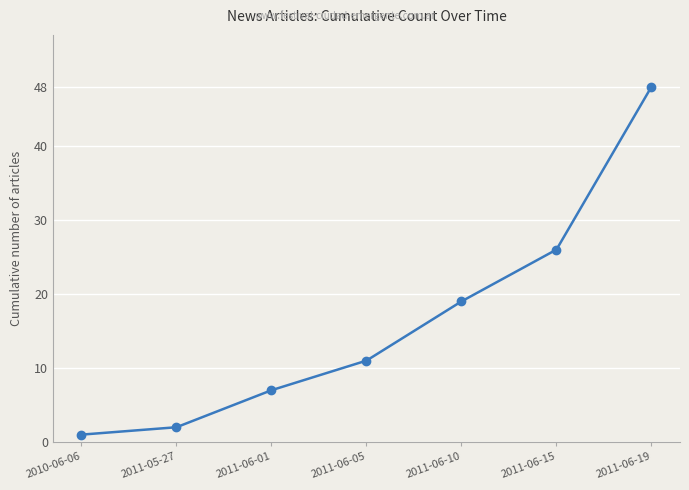

How many lines are shown in the chart?

1